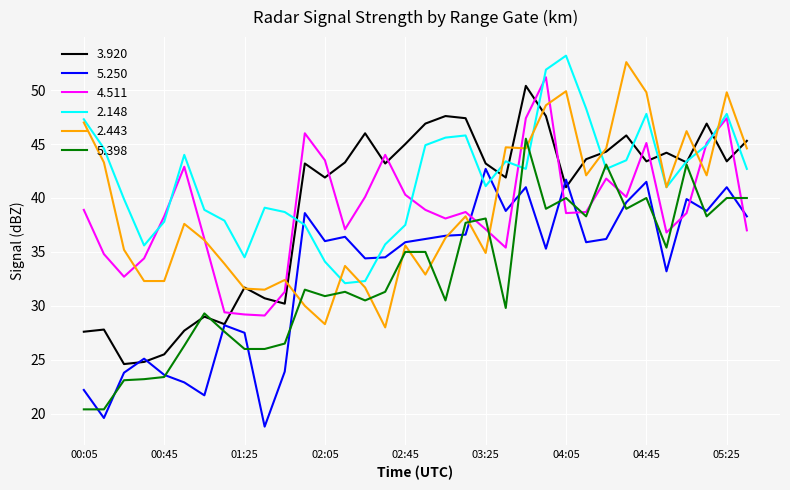

How many times do 2.148 and 5.250 cross each other?

4